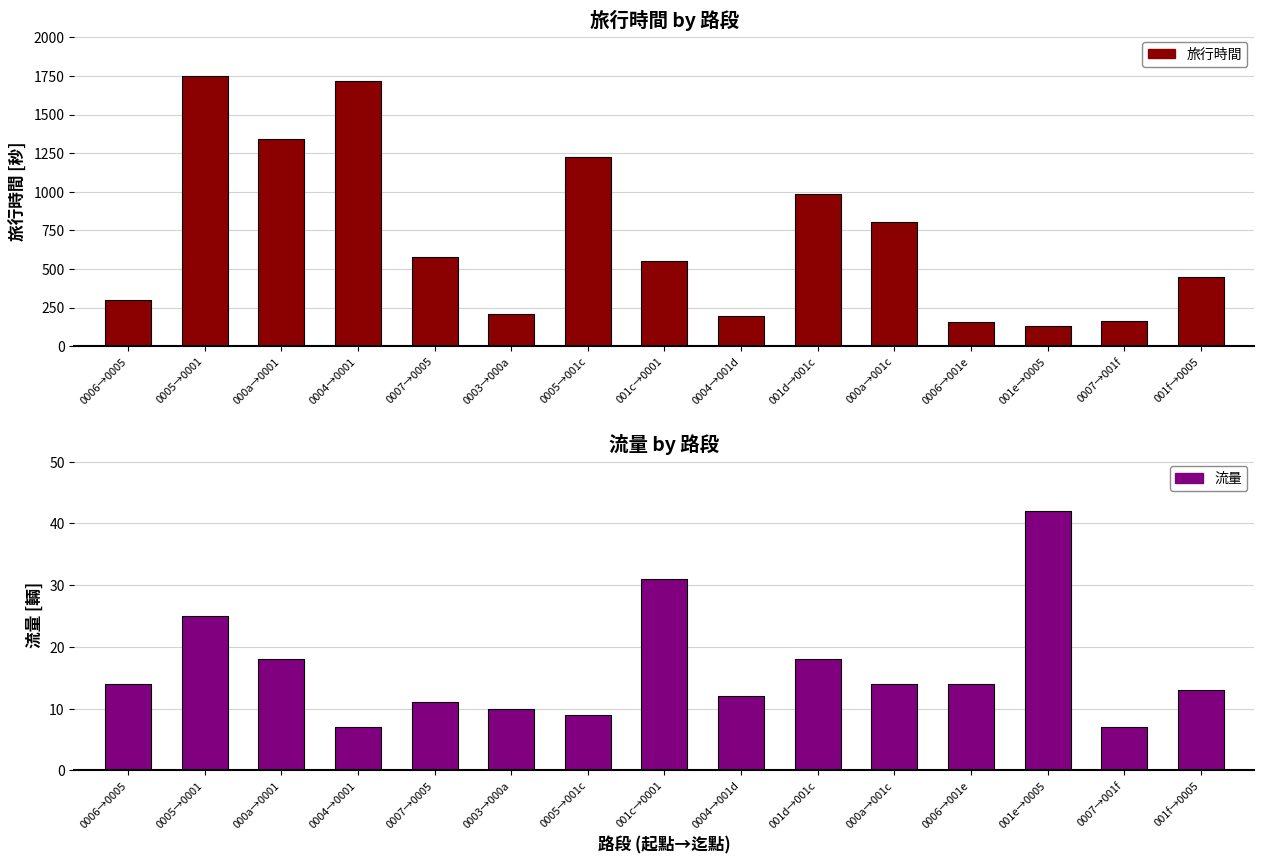

Is it true that 流量 equals 8 at 001c→0001?

False